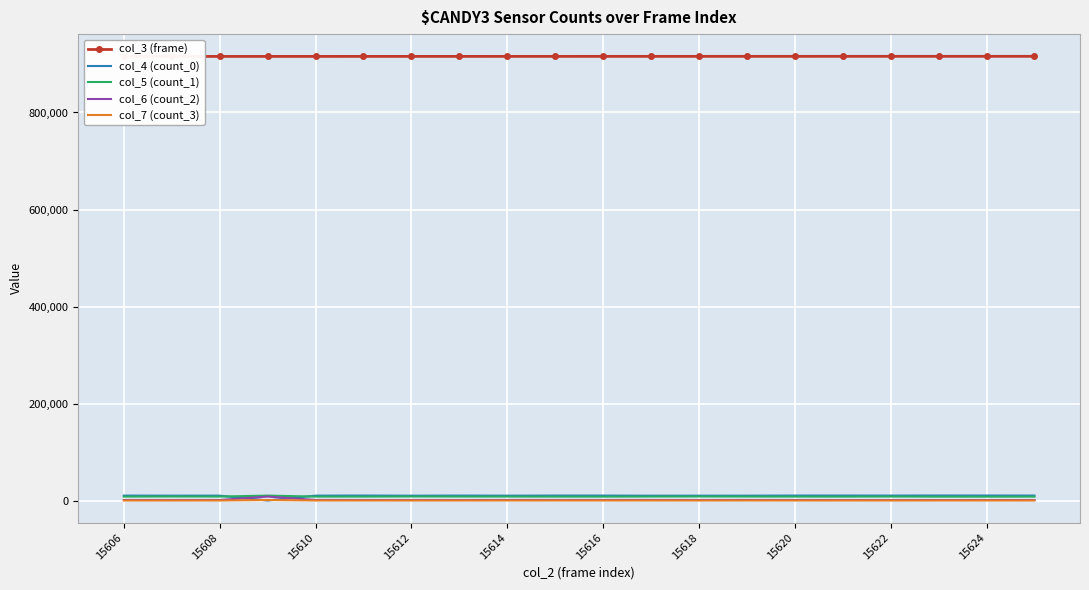

What are all the series names shown in the legend?

col_3 (frame), col_4 (count_0), col_5 (count_1), col_6 (count_2), col_7 (count_3)